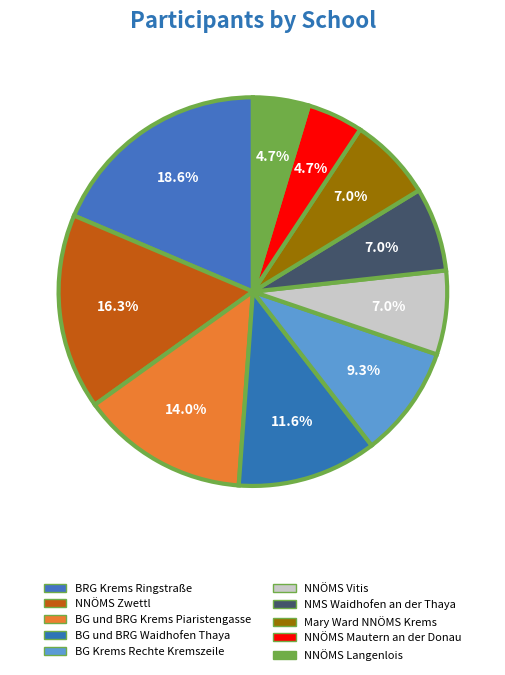

Is it true that NNÖMS Zwettl is 2% of the pie?

False